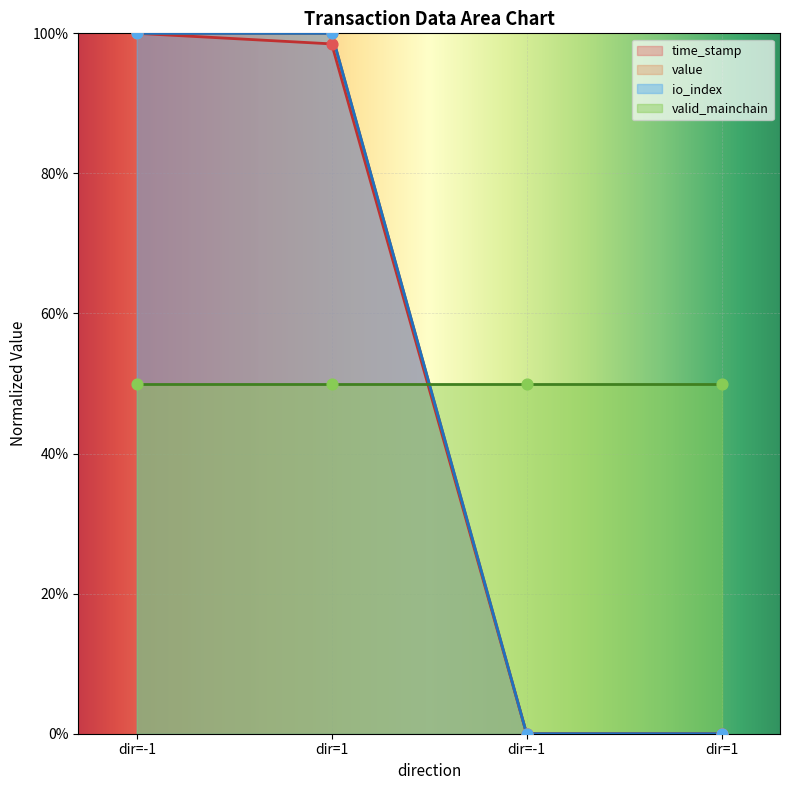

Which series has the largest total across all categories?

value